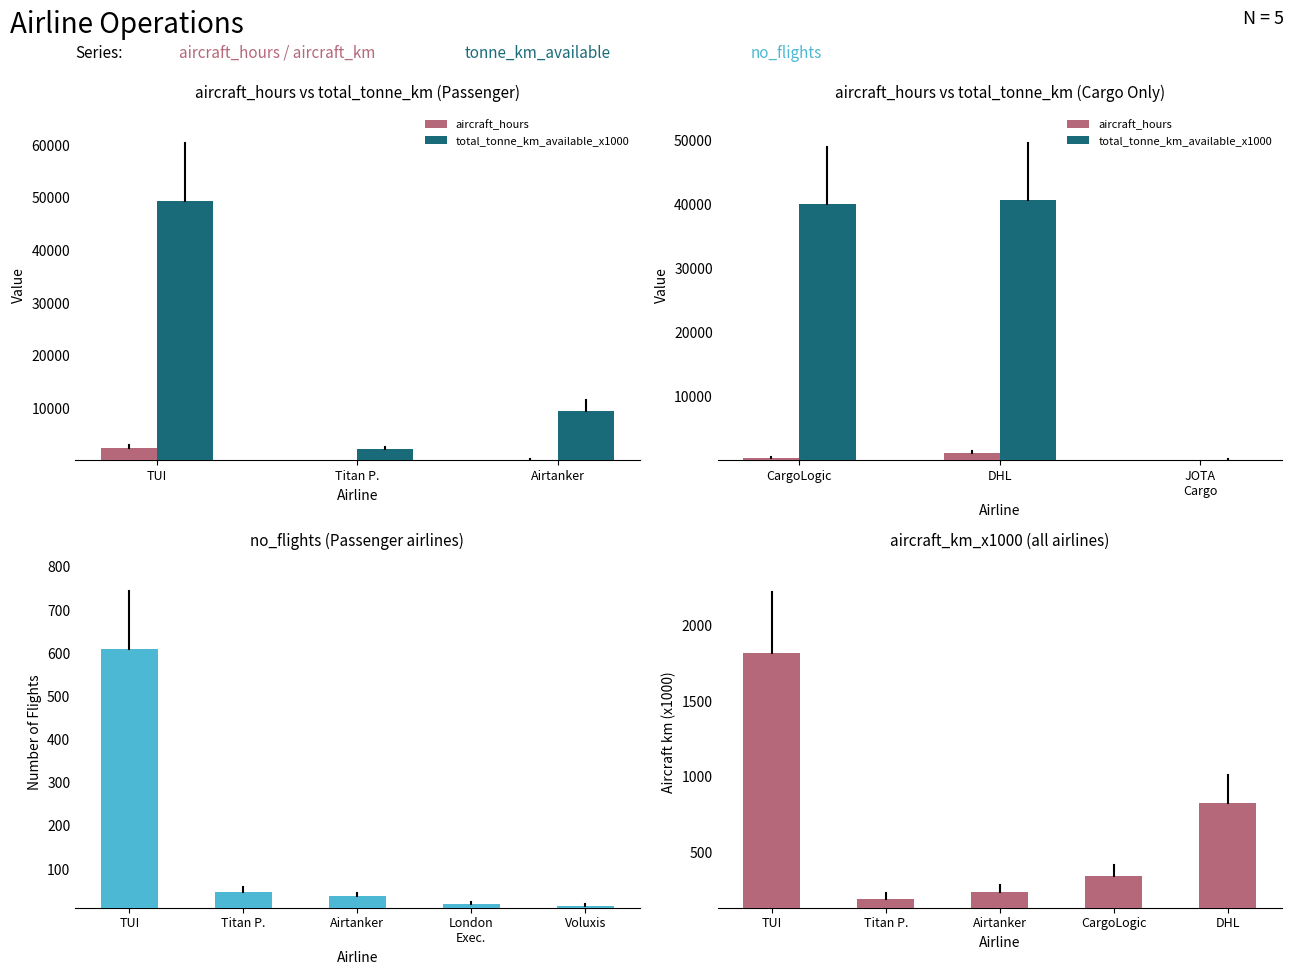

What is the difference between the maximum and second lowest values in the total_tonne_km_available_x1000 series?

39945.0